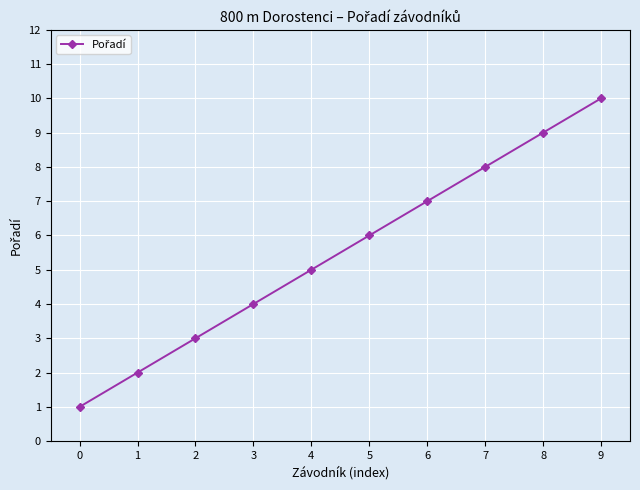

Between 6 and 9, which is larger?

9